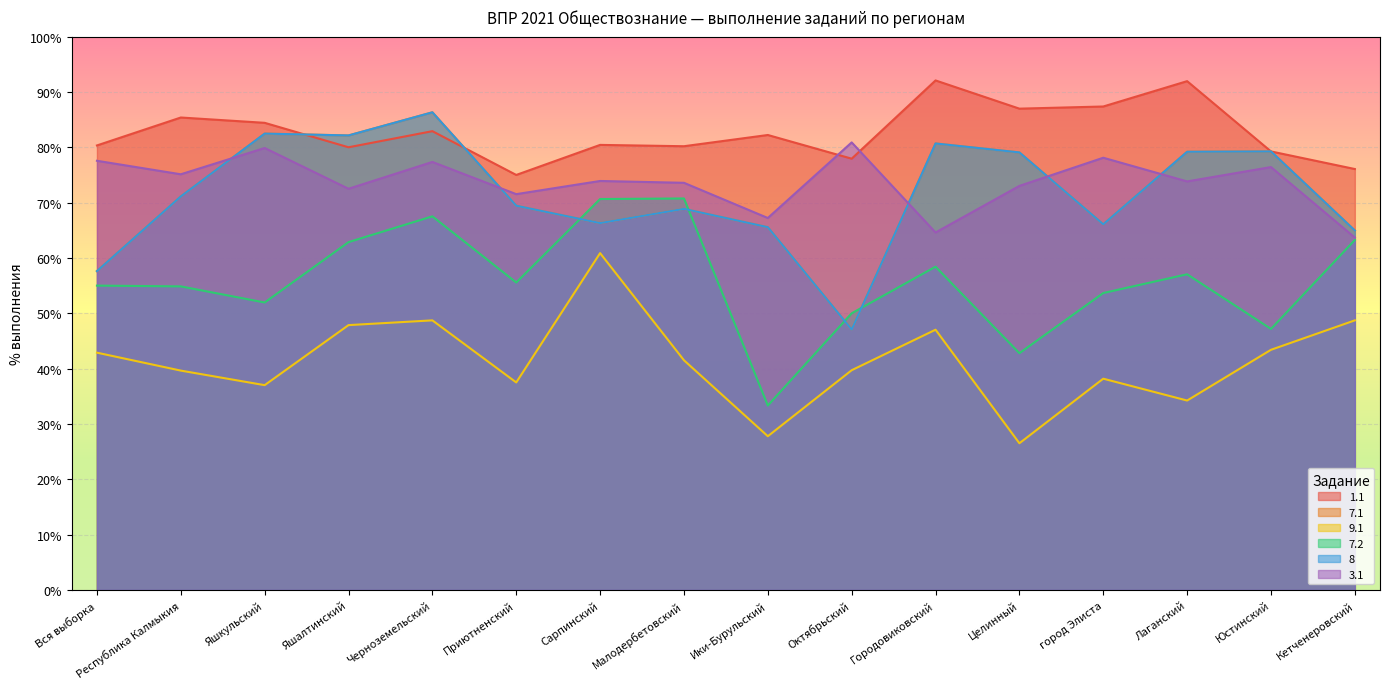

What is the difference between the 9.1 values at Вся выборка and Черноземельский?

5.8